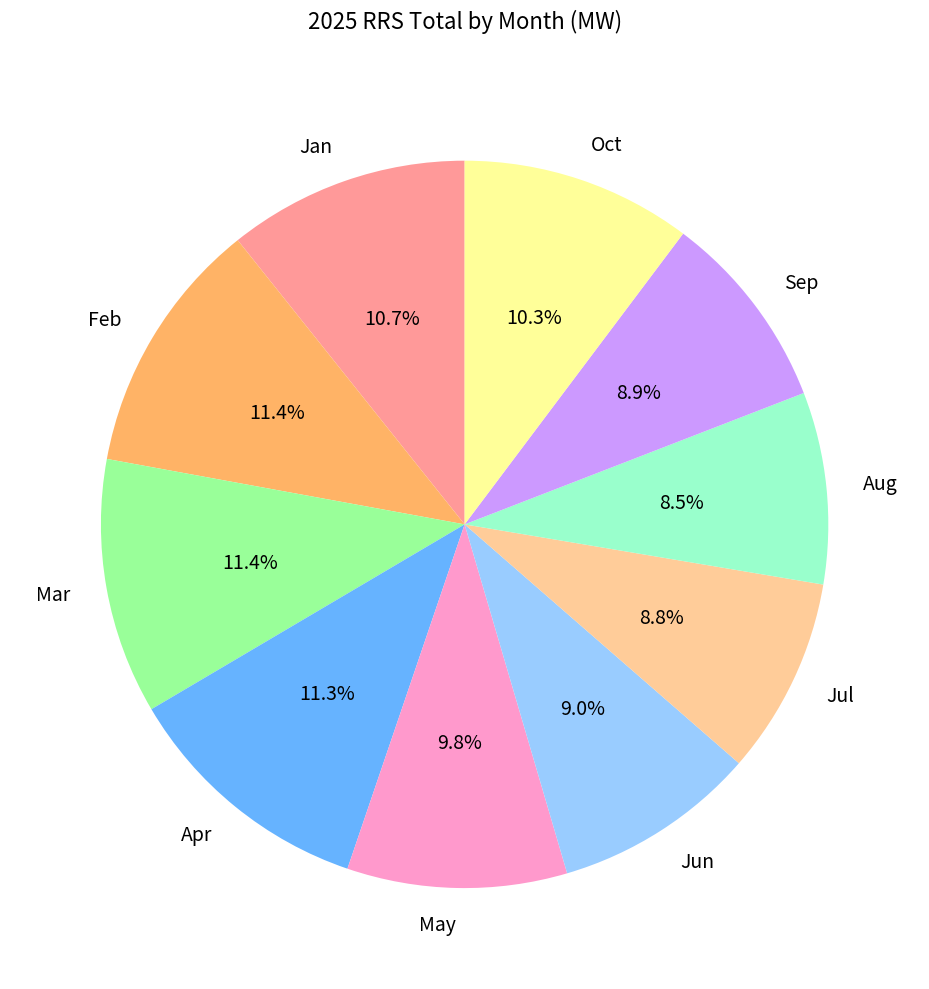

Is there any slice that represents more than half of the pie?

No